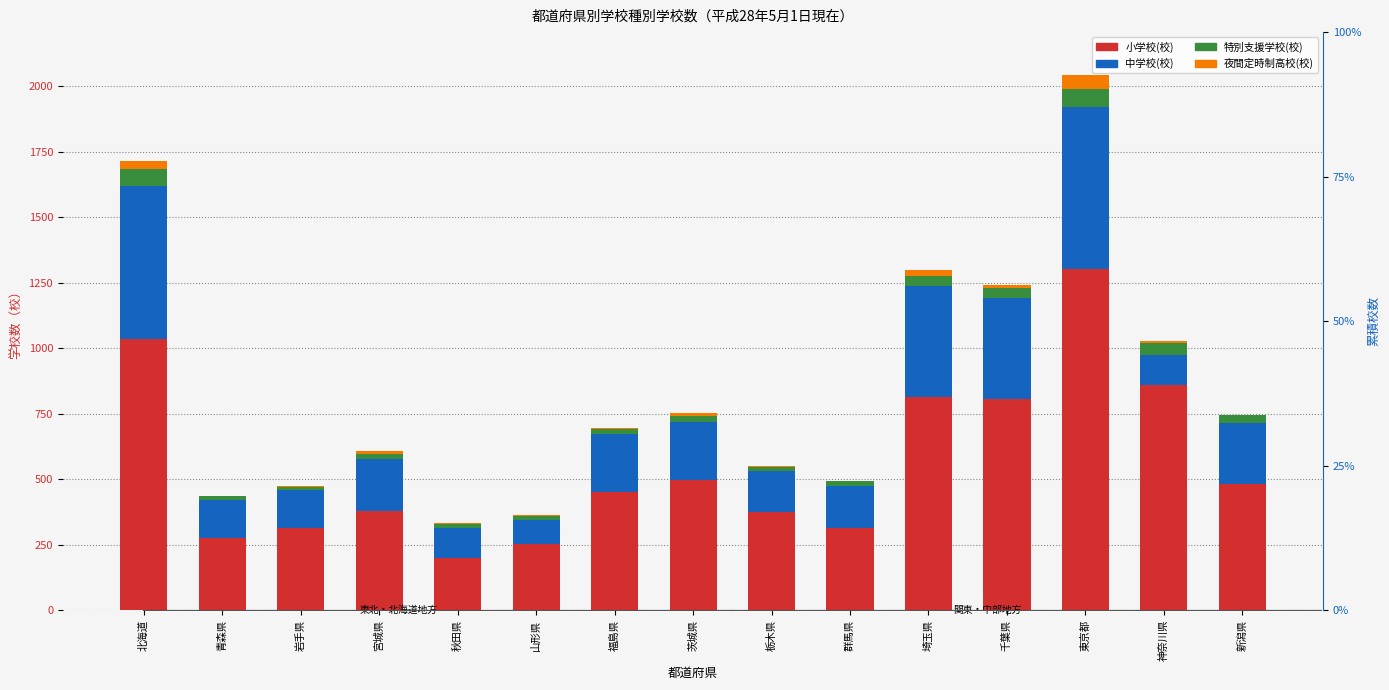

The 小学校(校) series shows 73 at 秋田県. True or false?

False